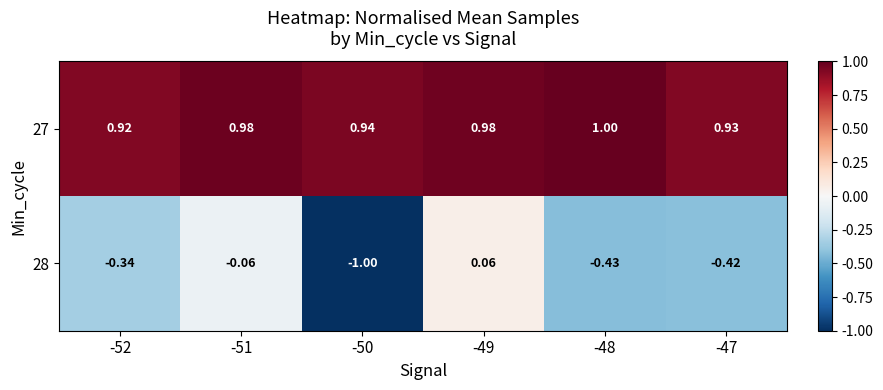

How many values in 28 are above zero?

1